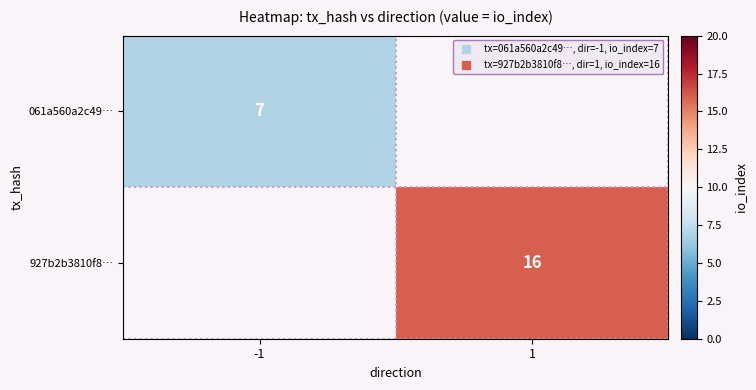

List the series in order of their peak value, highest first.

927b2b3810f8…, 061a560a2c49…